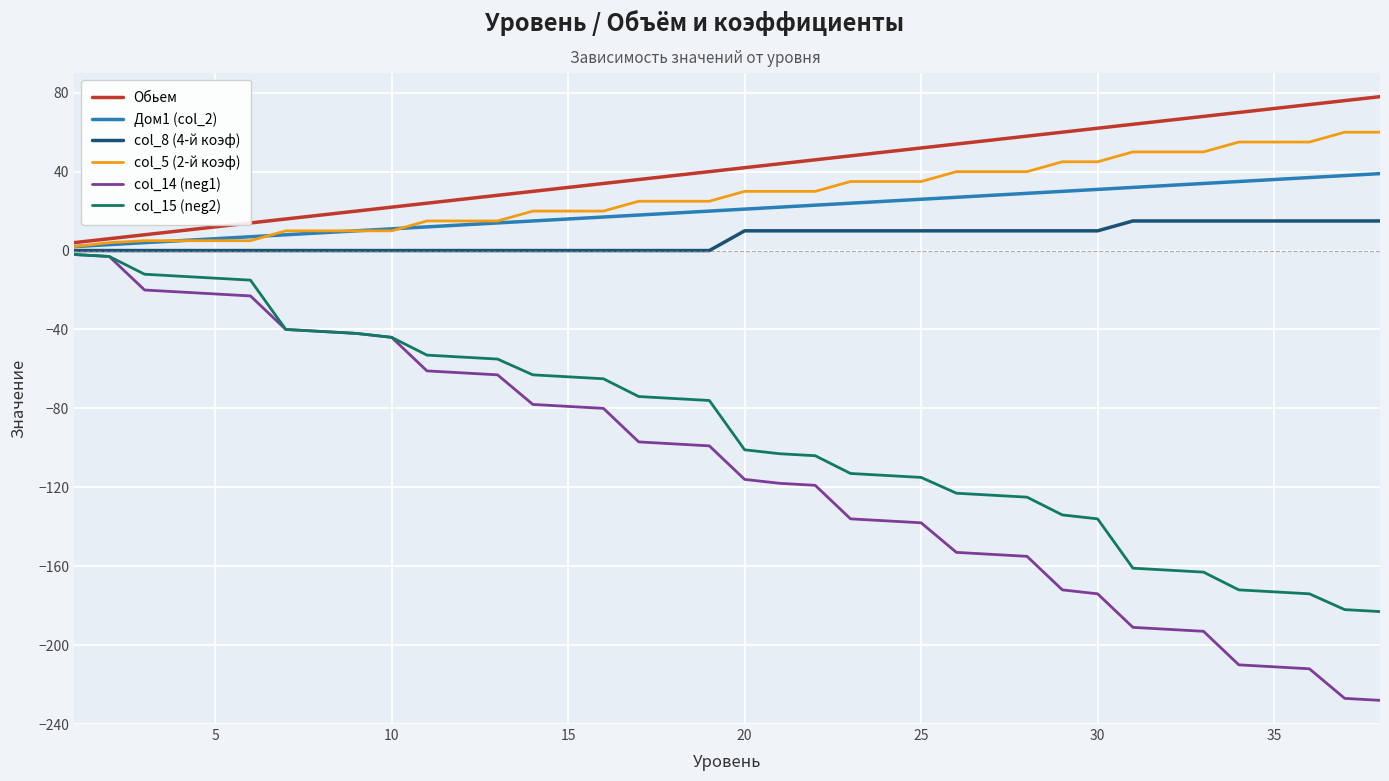

What is the average value of the col_15 (neg2) series?

-91